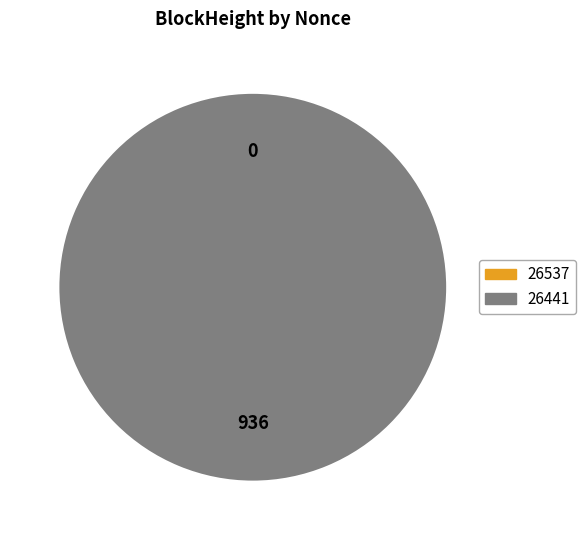

How many segments does this pie chart have?

2